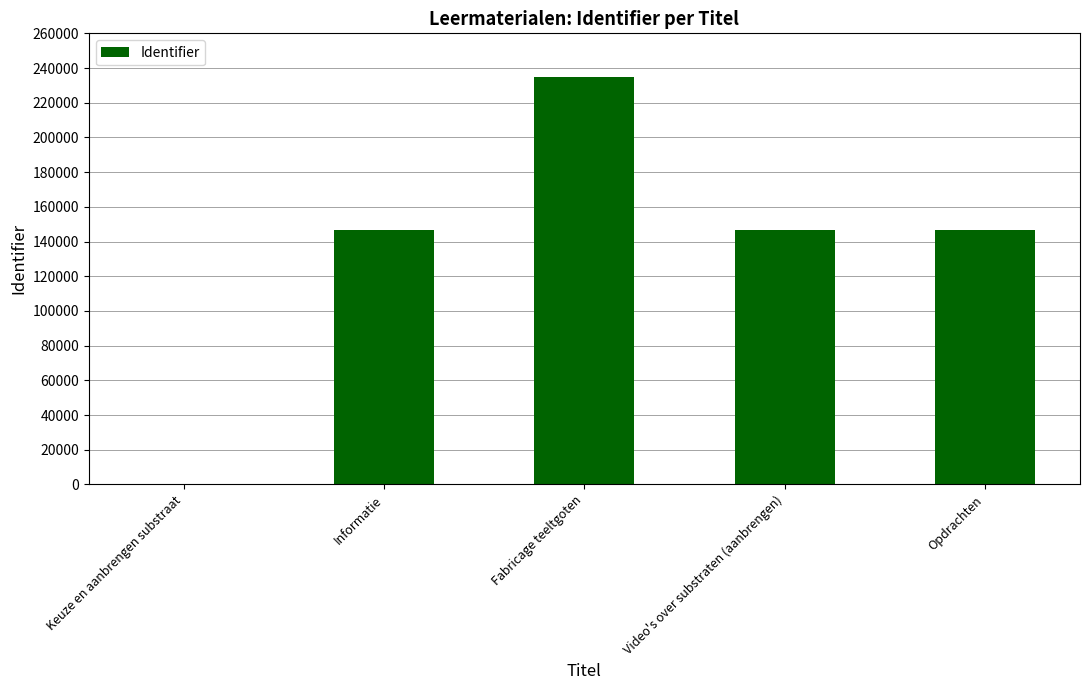

What is the sum of all values?

674461